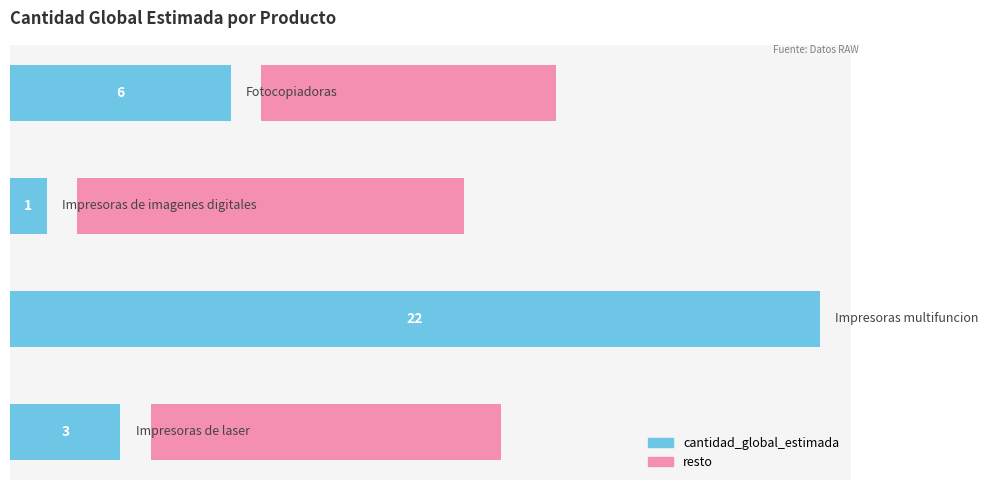

List the labels in order of value, largest first.

Impresoras multifuncion, Fotocopiadoras, Impresoras de laser, Impresoras de imagenes digitales